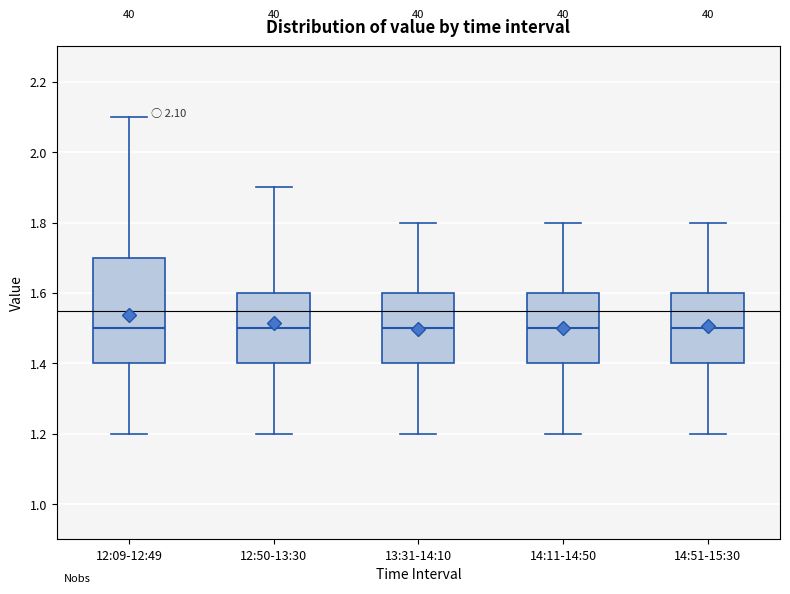

Which box is the tallest, from its lower edge to its upper edge?

12:09-12:49